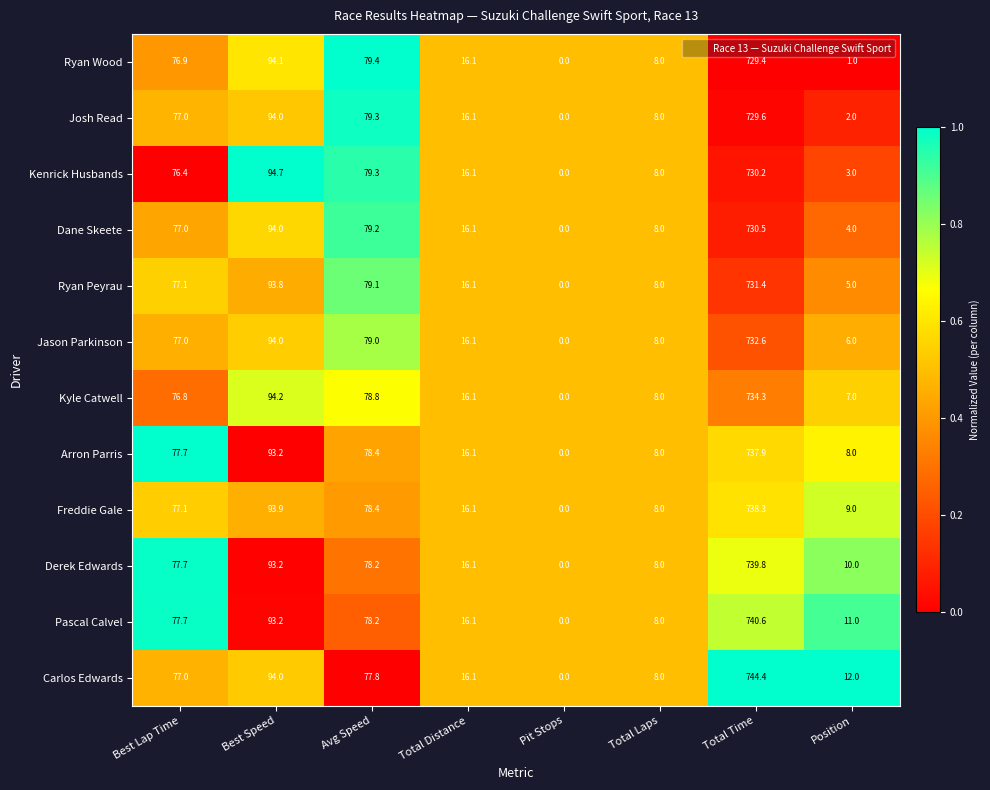

Rank the series by their maximum value, from highest to lowest.

Carlos Edwards, Pascal Calvel, Derek Edwards, Freddie Gale, Arron Parris, Kyle Catwell, Jason Parkinson, Ryan Peyrau, Dane Skeete, Kenrick Husbands, Josh Read, Ryan Wood